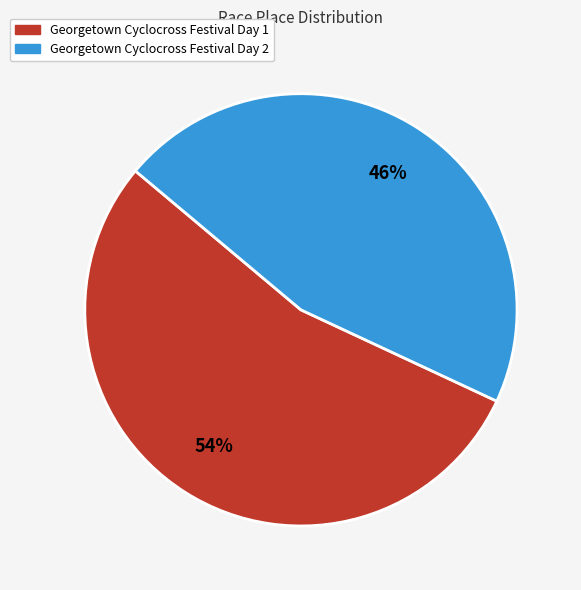

Which category has the biggest portion of the pie?

Georgetown Cyclocross Festival Day 1